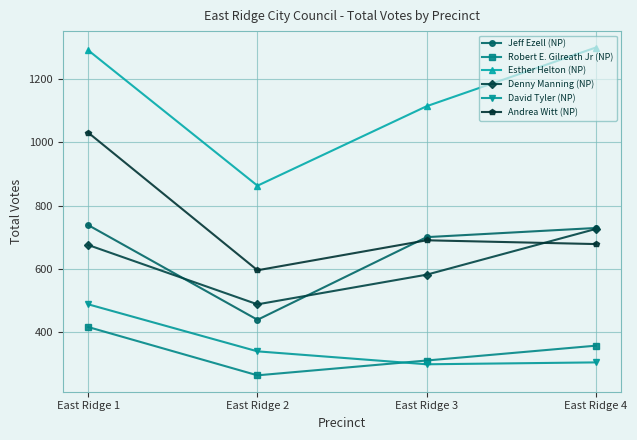

How many data points in David Tyler (NP) are less than 338?

2